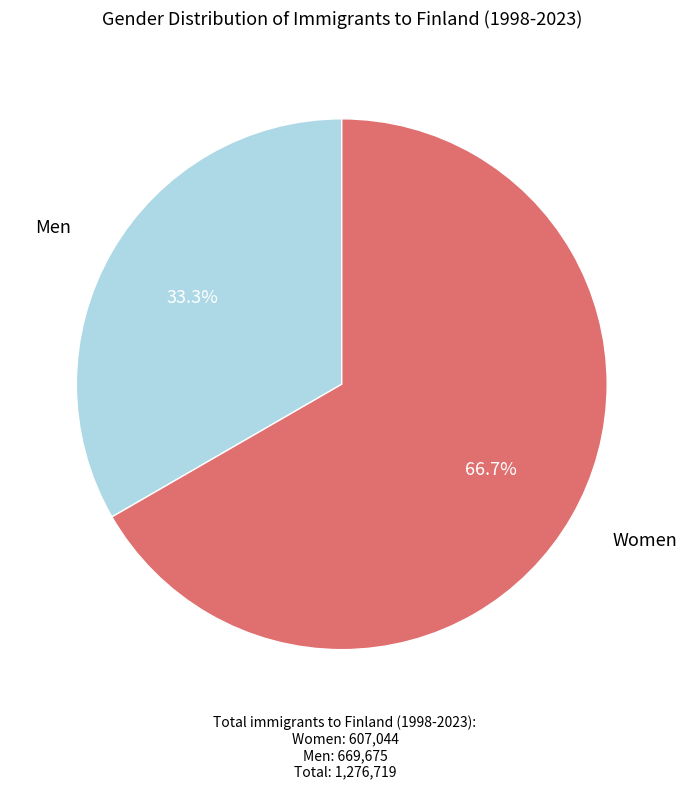

Count the number of slices in the pie.

2